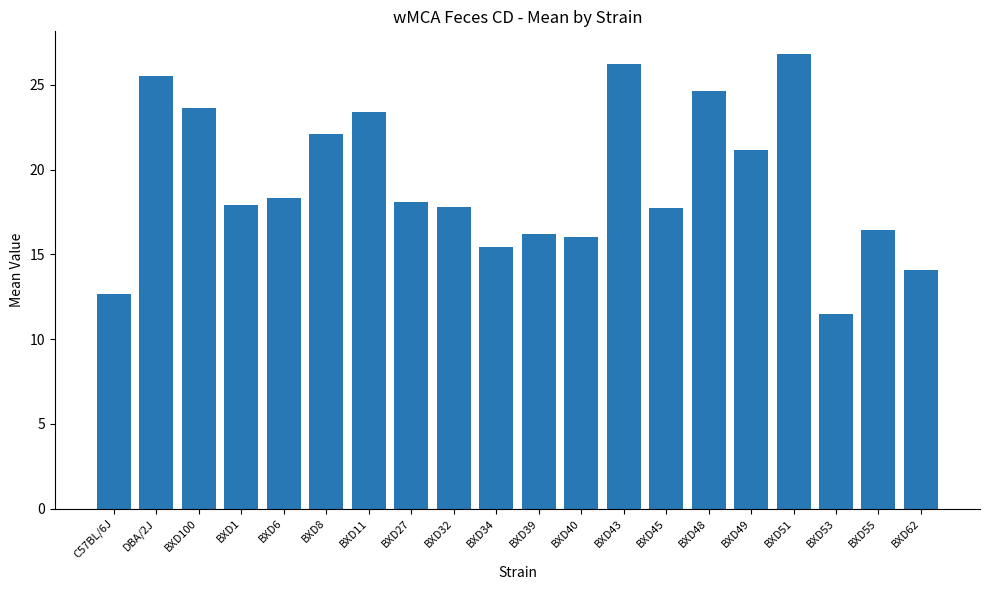

What is the sum of the values at BXD48 and DBA/2J?

50.2